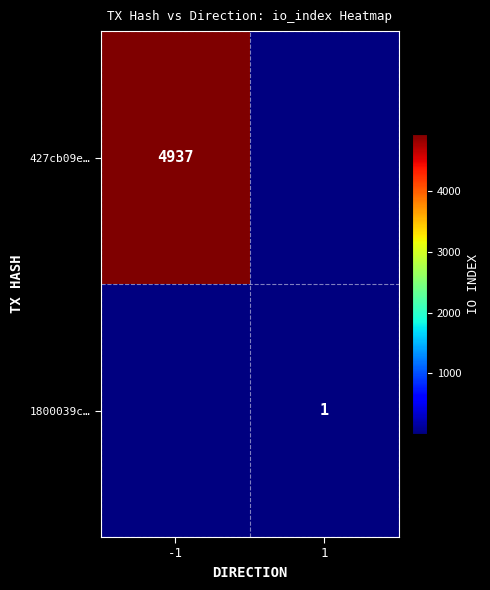

Count the number of data series in this chart.

2